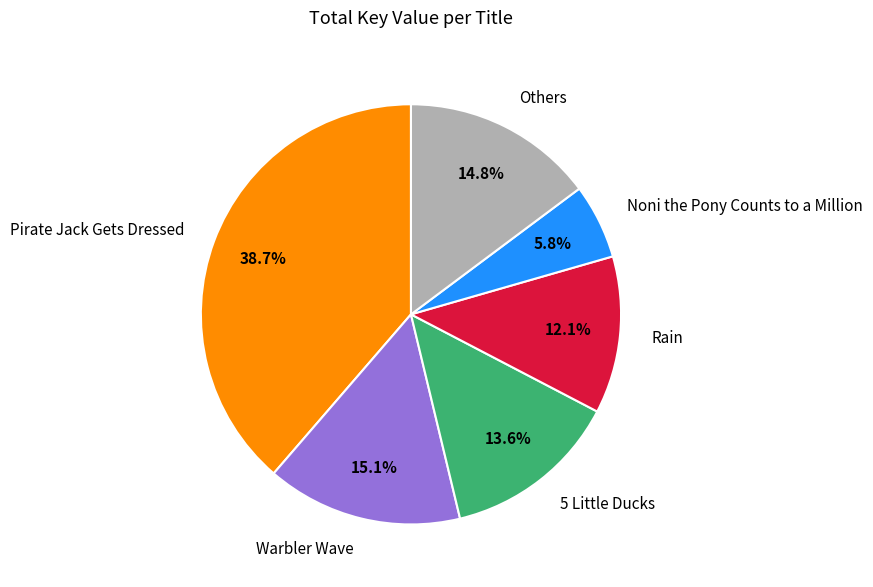

Approximately how many times larger is the value at Pirate Jack Gets Dressed compared to Noni the Pony Counts to a Million?

6.7